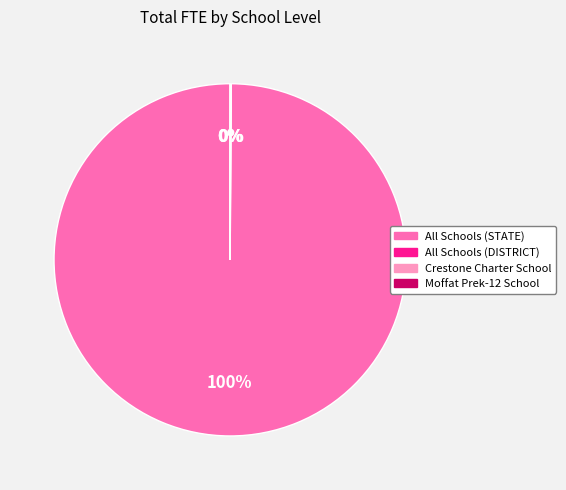

To the nearest percent, what is the average slice percentage?

25%